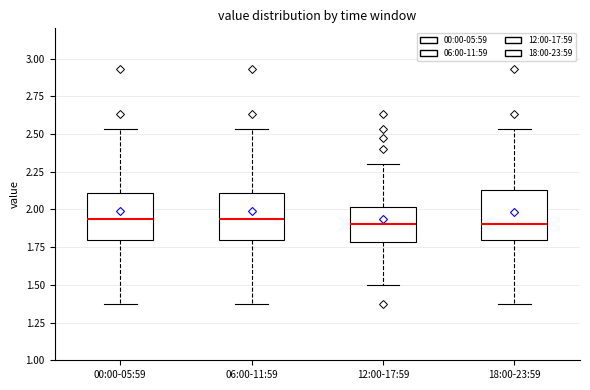

Reading left to right, read every box against the y-axis: the position of its median line, the range the box covers, and the ends of its whiskers. The values are not printed on the chart, so give them approximately, as read against the axis.

00:00-05:59: median 1.95, box 1.80 to 2.10, whiskers 1.35 to 2.55
06:00-11:59: median 1.95, box 1.80 to 2.10, whiskers 1.35 to 2.55
12:00-17:59: median 1.90, box 1.80 to 2.00, whiskers 1.50 to 2.30
18:00-23:59: median 1.90, box 1.80 to 2.15, whiskers 1.35 to 2.55